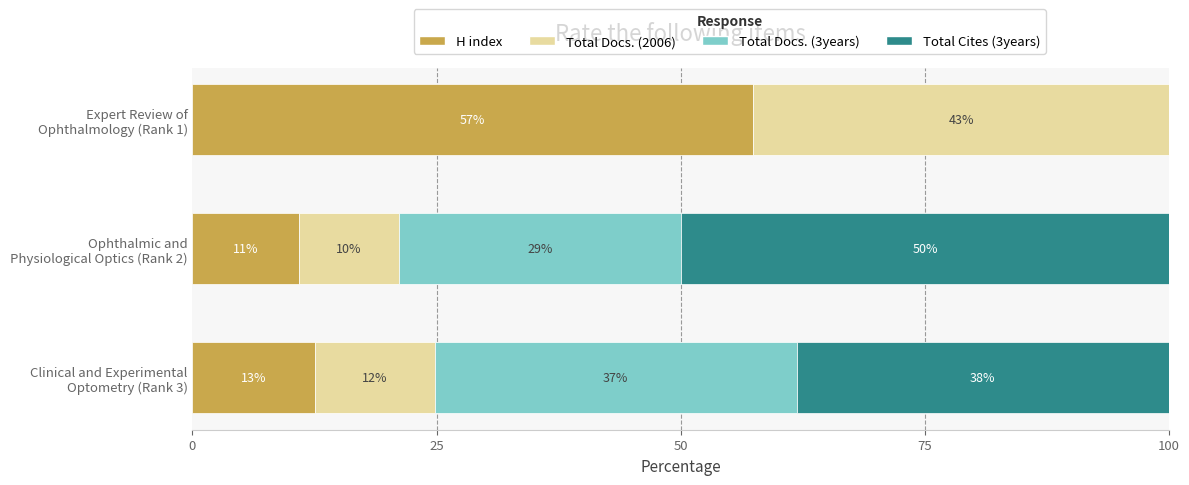

What are all the series names shown in the legend?

H index, Total Docs. (2006), Total Docs. (3years), Total Cites (3years)